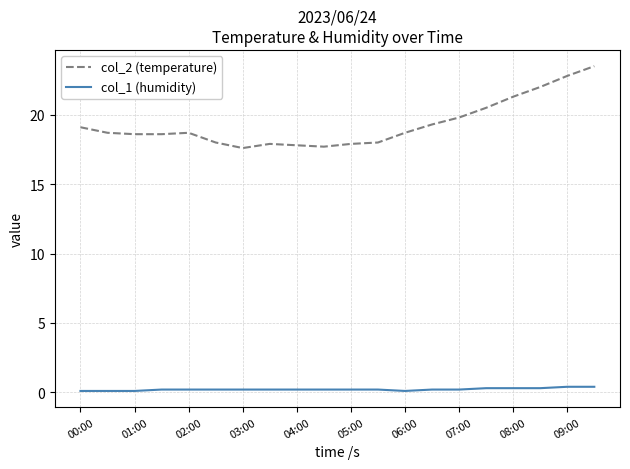

What is the sum of all col_2 (temperature) values?

386.5